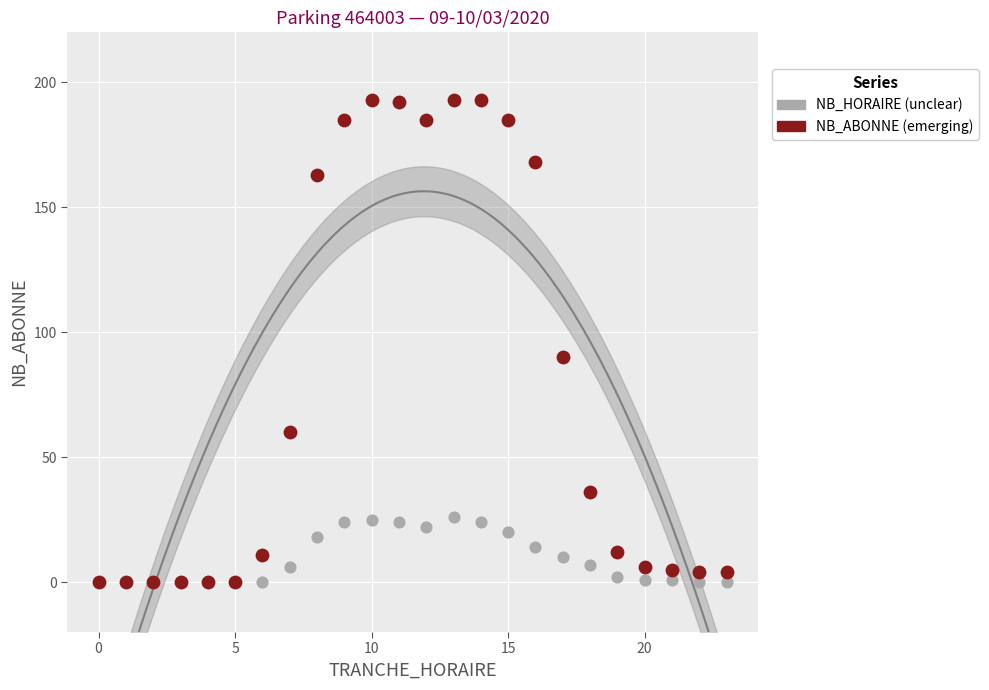

Which series has the widest spread of Y values?

NB_ABONNE (emerging)